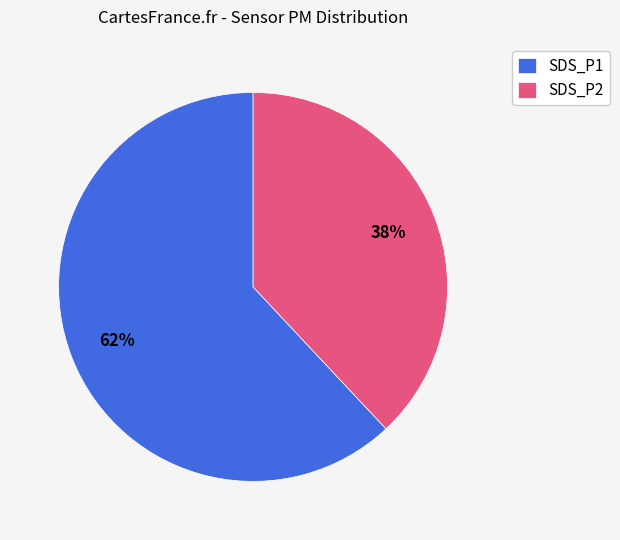

To the nearest percent, what is the average slice percentage?

50%